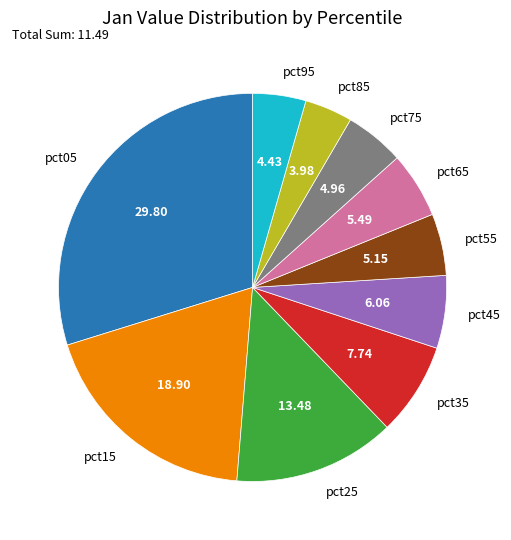

True or false: pct85 accounts for 4% of the total.

True